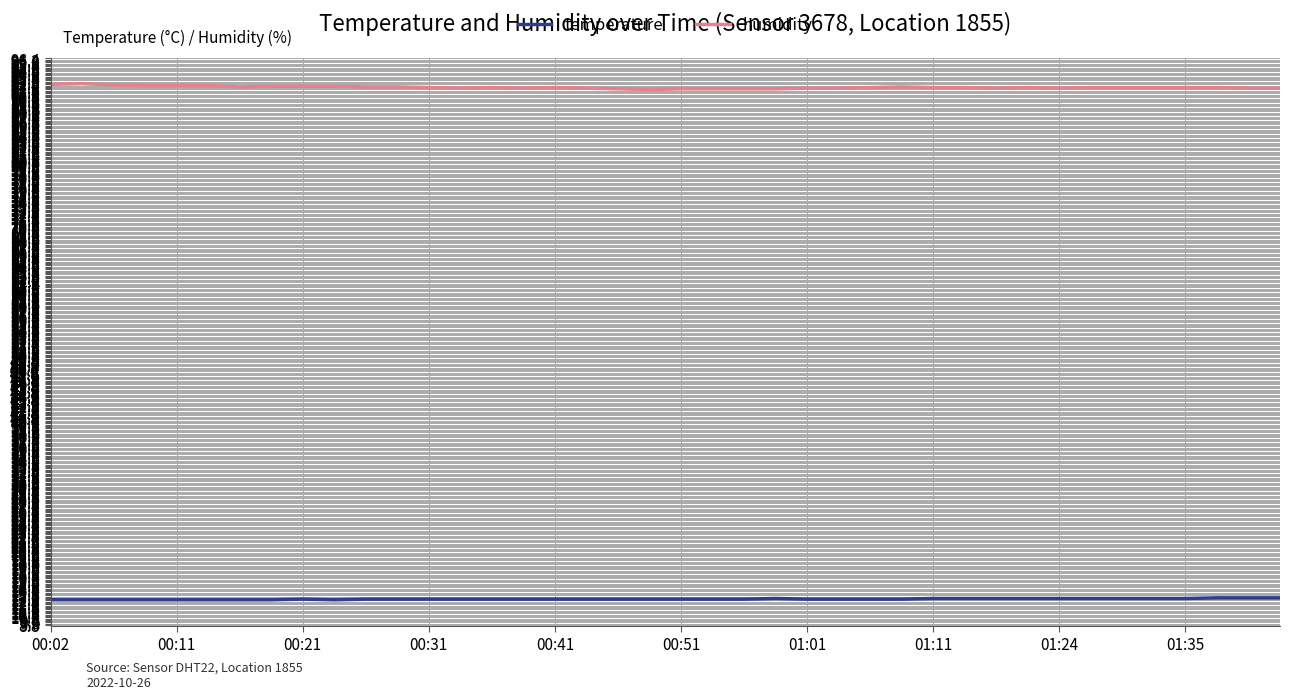

What is the lowest value of the temperature series?

12.7